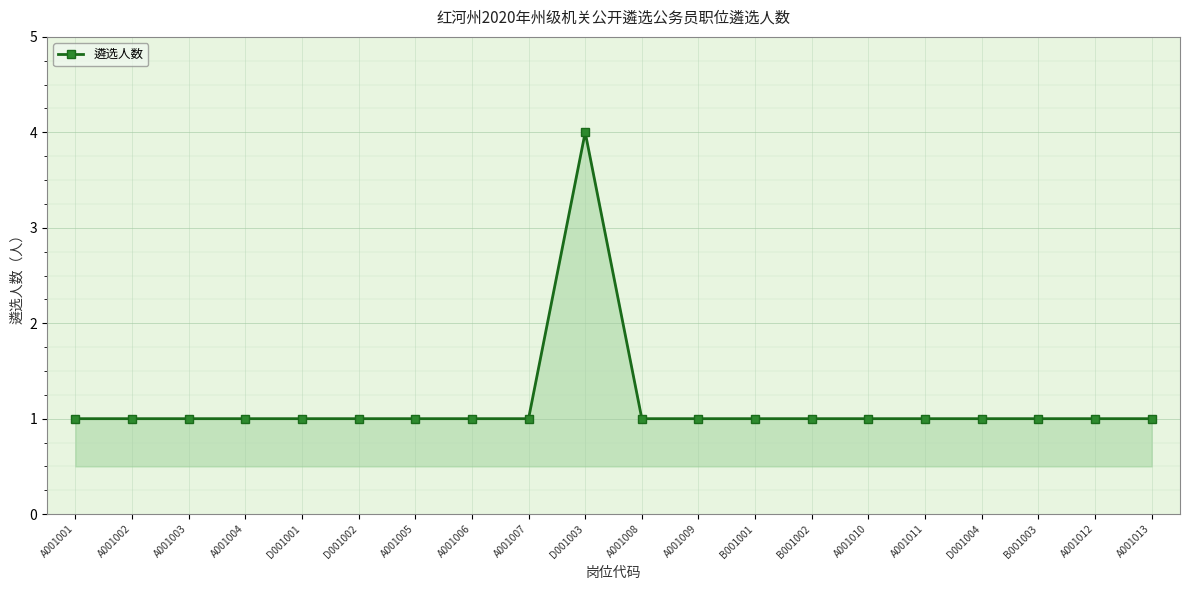

Which label corresponds to the largest value in the chart?

D001003